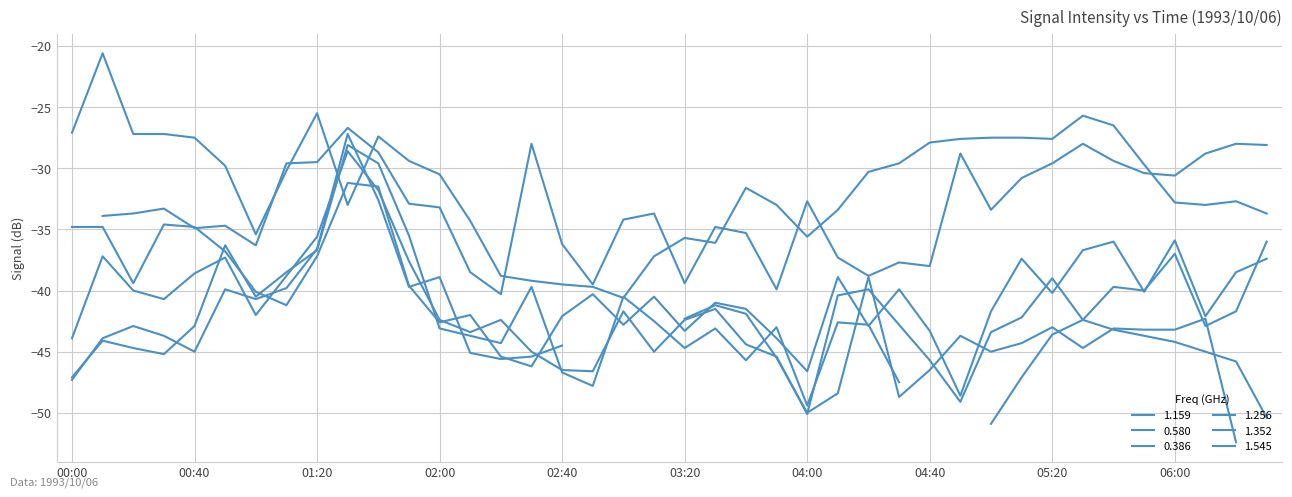

Where do 0.386 and 1.256 first cross each other?

1993/10/06 01:20 and 1993/10/06 01:30